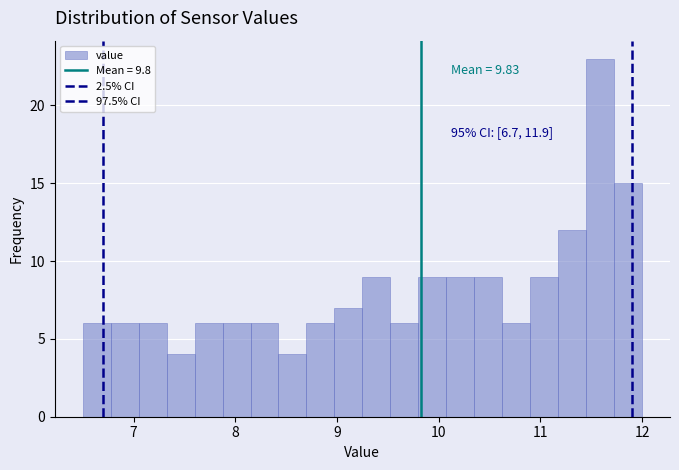

Read against the x-axis, roughly where is the centre of the tallest bar?

11.6